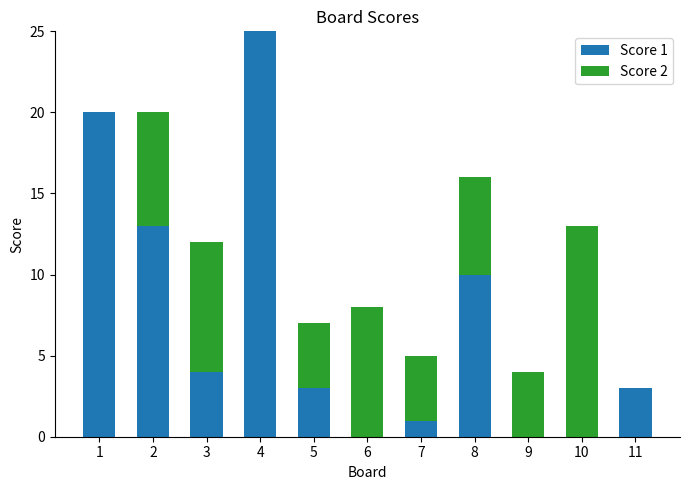

The value of Score 1 at 11 is 3. True or false?

True